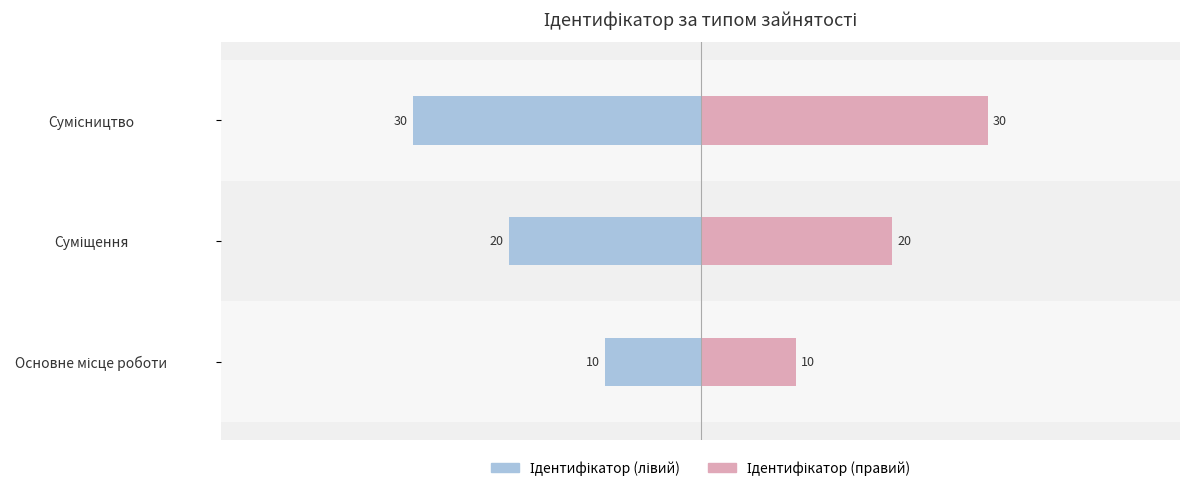

What is the difference between the maximum and minimum values in the Ідентифікатор (лівий) series?

20